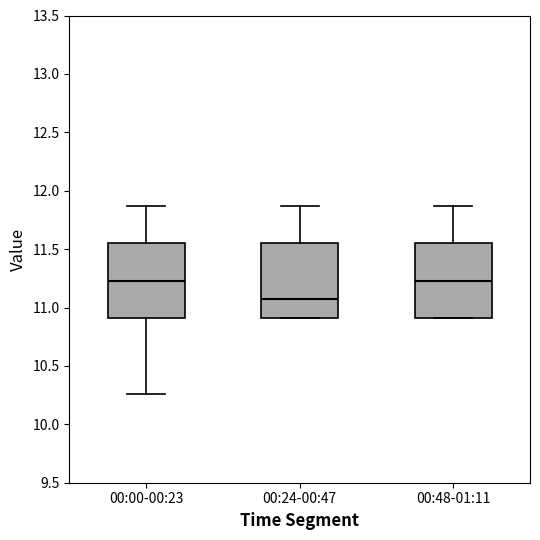

Reading left to right, read every box against the y-axis: the position of its median line, the range the box covers, and the ends of its whiskers. The values are not printed on the chart, so give them approximately, as read against the axis.

00:00-00:23: median 11.25, box 10.90 to 11.55, whiskers 10.25 to 11.85
00:24-00:47: median 11.05, box 10.90 to 11.55, whiskers 10.90 to 11.85
00:48-01:11: median 11.25, box 10.90 to 11.55, whiskers 10.90 to 11.85